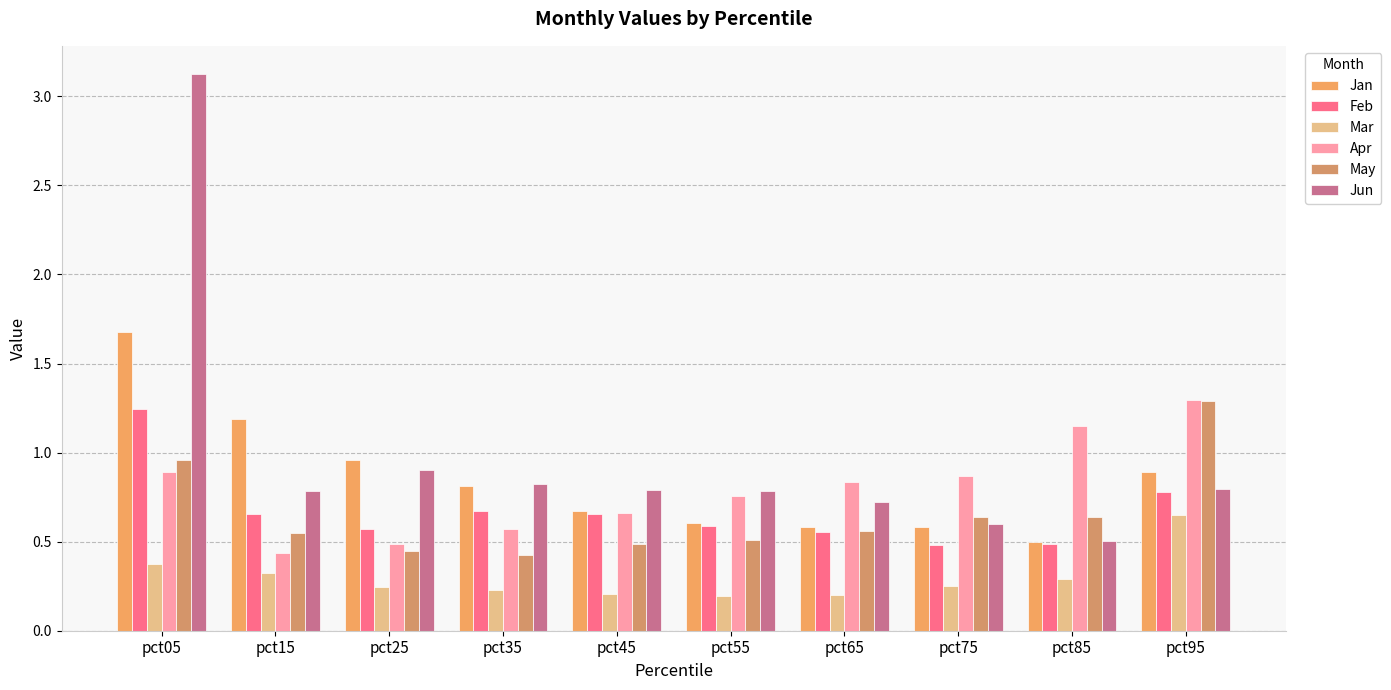

How many Mar values are between 0 and 1?

10